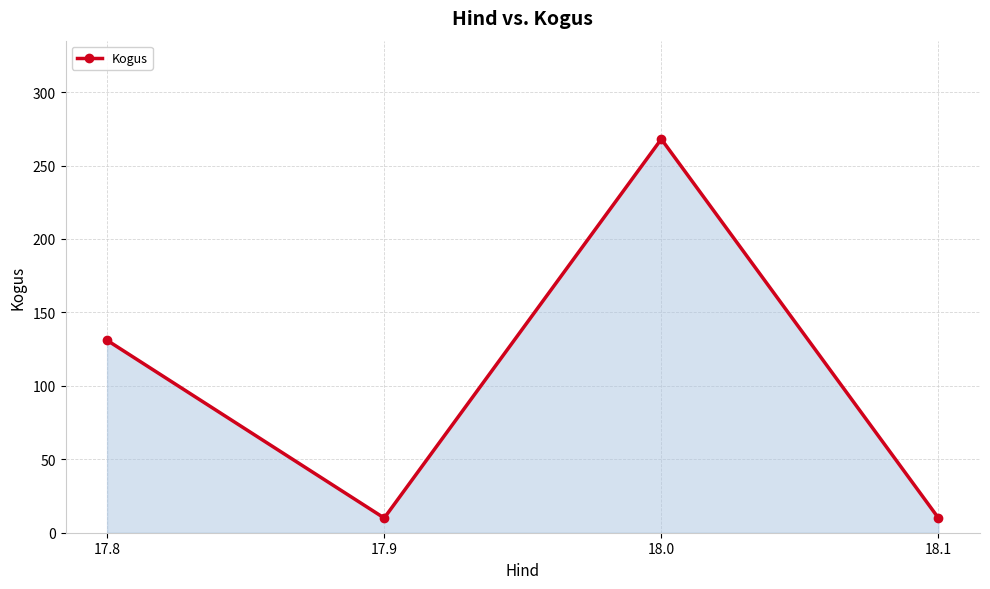

What is the average value?

105